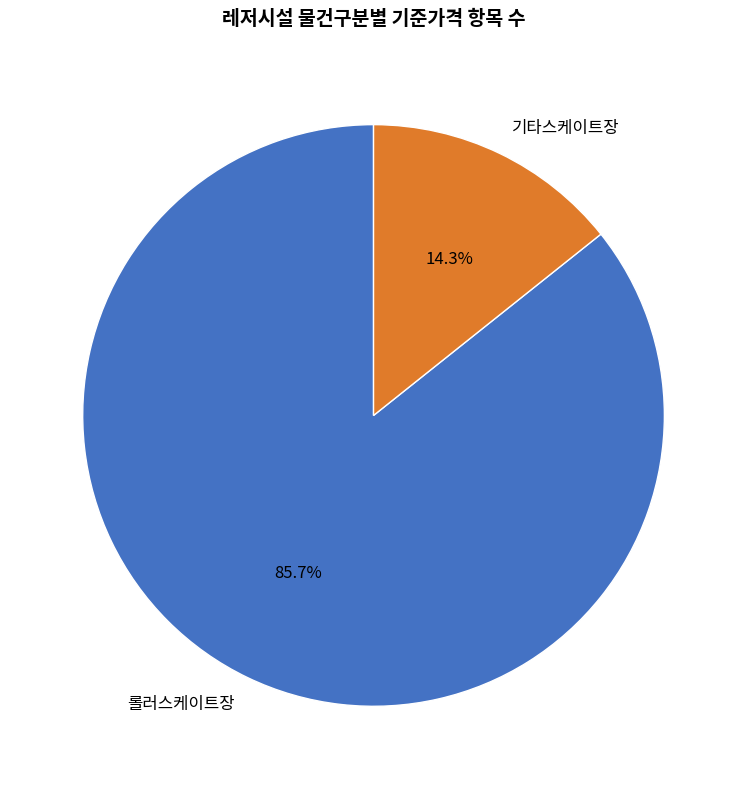

What is the ratio of the value at 롤러스케이트장 to the value at 기타스케이트장?

6.0